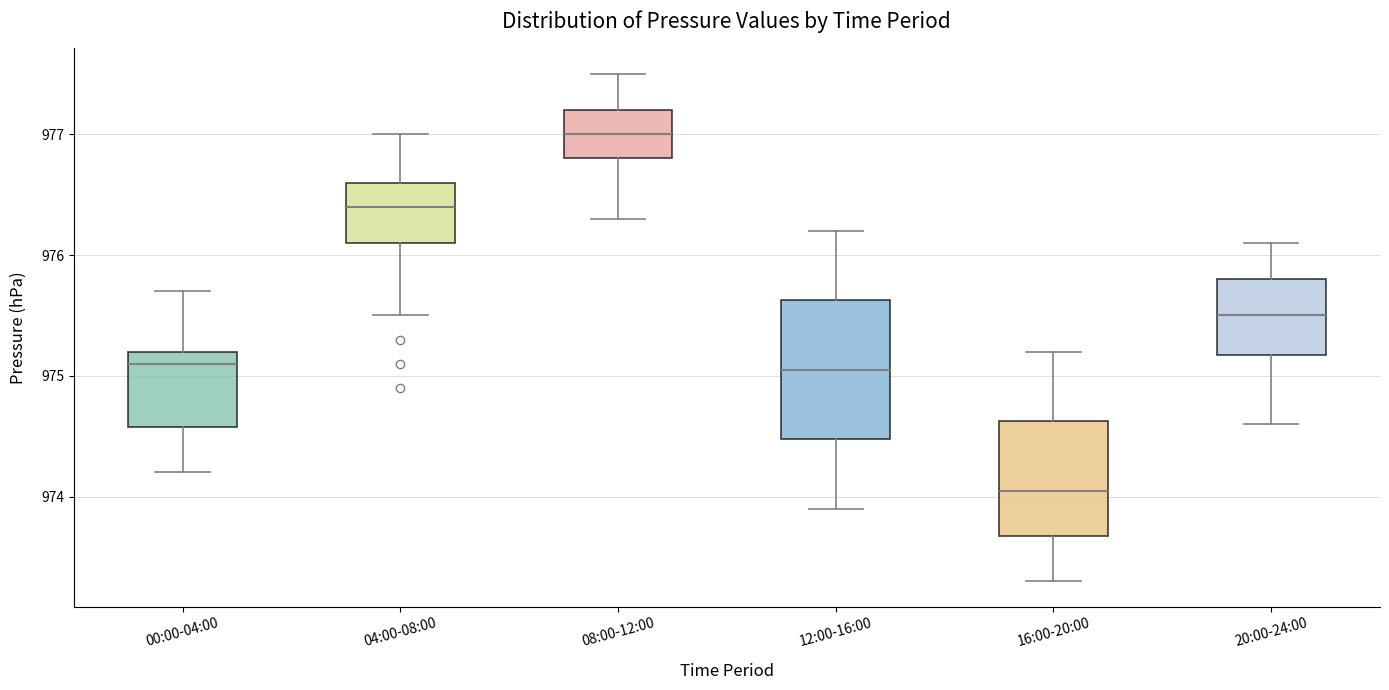

Where does the upper whisker of the box for 00:00-04:00 end on the y-axis? The values are not printed on the chart, so give them approximately, as read against the axis.

975.7